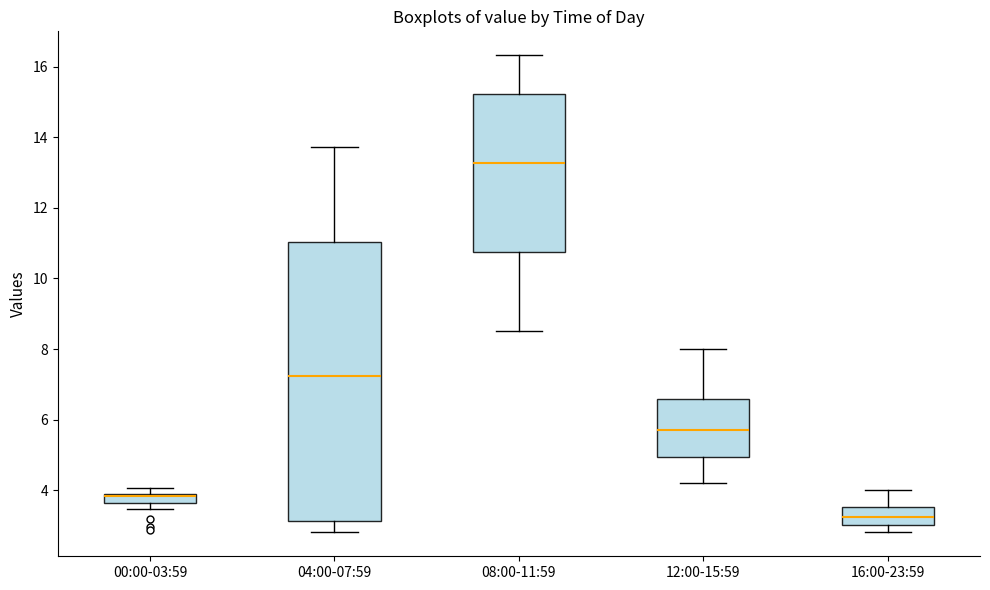

Comparing the boxes themselves (not the whiskers), which one is the tallest?

04:00-07:59